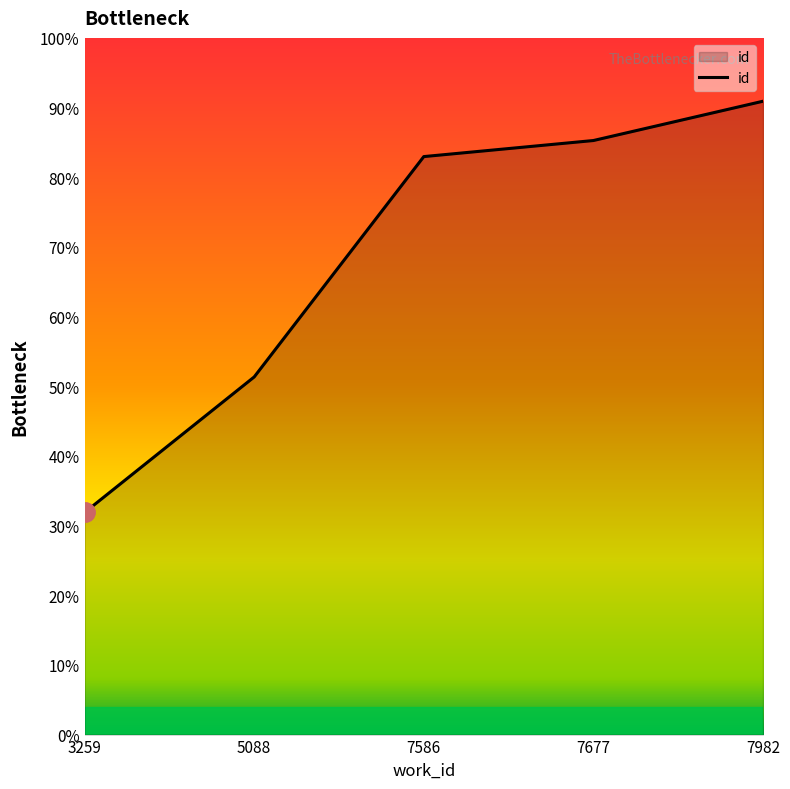

Is this an area chart (filled region under the line)?

Yes